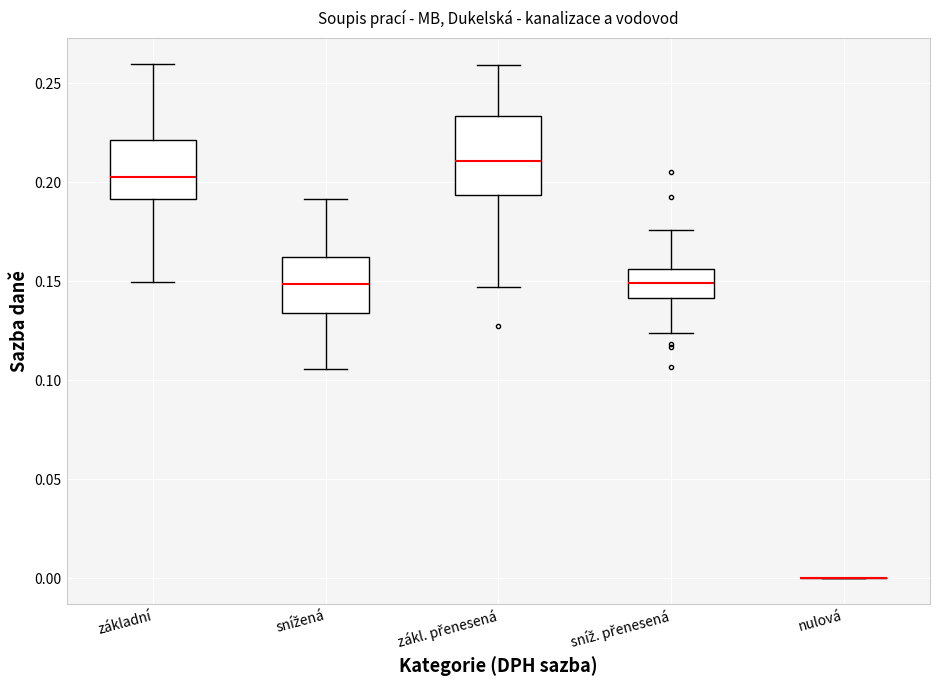

Reading left to right, transcribe this box plot: for each box, give where its median line is, the range the box spans, and where its two whiskers end, as read against the y-axis. The values are not printed on the chart, so give them approximately, as read against the axis.

základní: median 0.205, box 0.190 to 0.220, whiskers 0.150 to 0.260
snížená: median 0.150, box 0.135 to 0.160, whiskers 0.105 to 0.190
zákl. přenesená: median 0.210, box 0.195 to 0.235, whiskers 0.145 to 0.260
sníž. přenesená: median 0.150, box 0.140 to 0.155, whiskers 0.125 to 0.175
nulová: box collapsed to a line at 0.000, whiskers 0.000 to 0.000